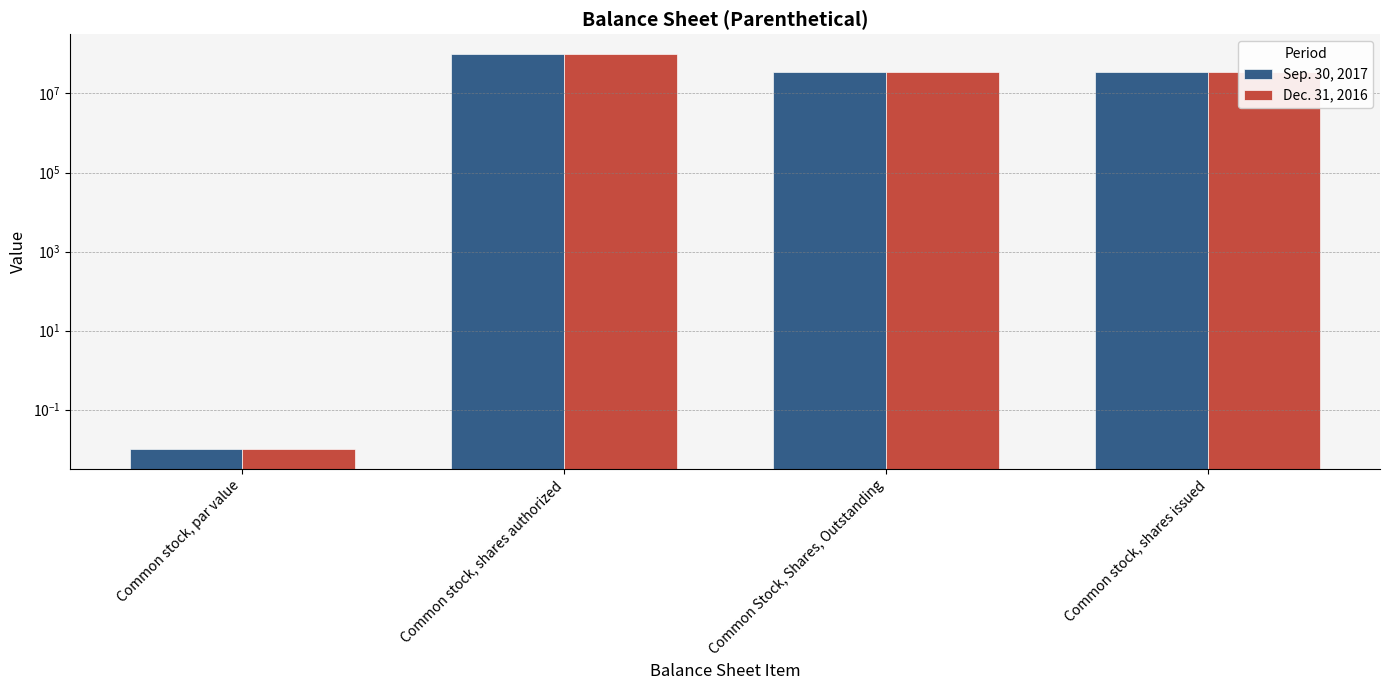

At which label does Sep. 30, 2017 first exceed 34058028?

Common stock, shares authorized